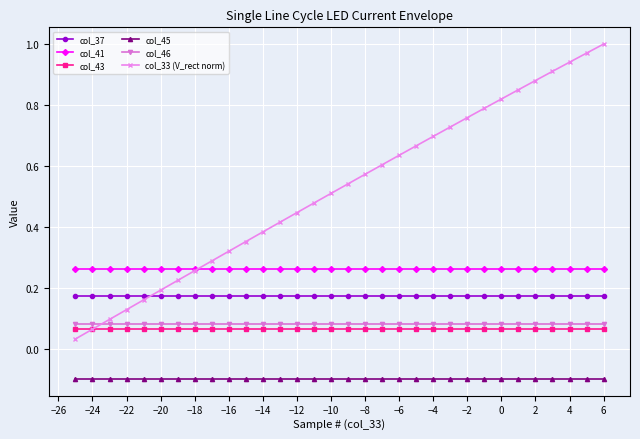

True or false: col_37 and col_43 cross at least once.

False